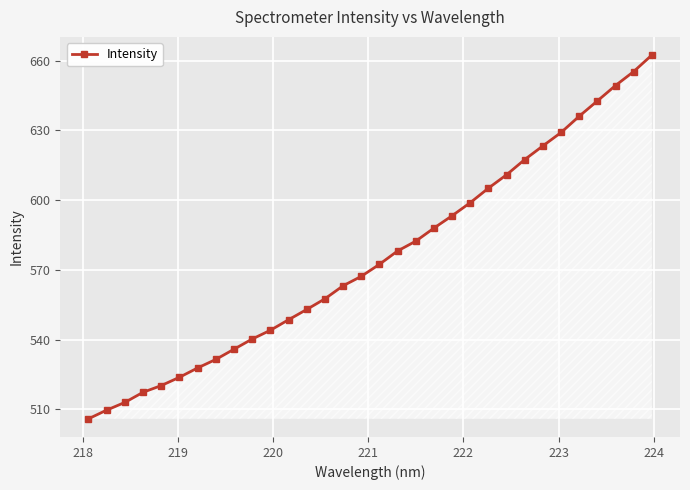

What is the greatest value displayed?

662.4